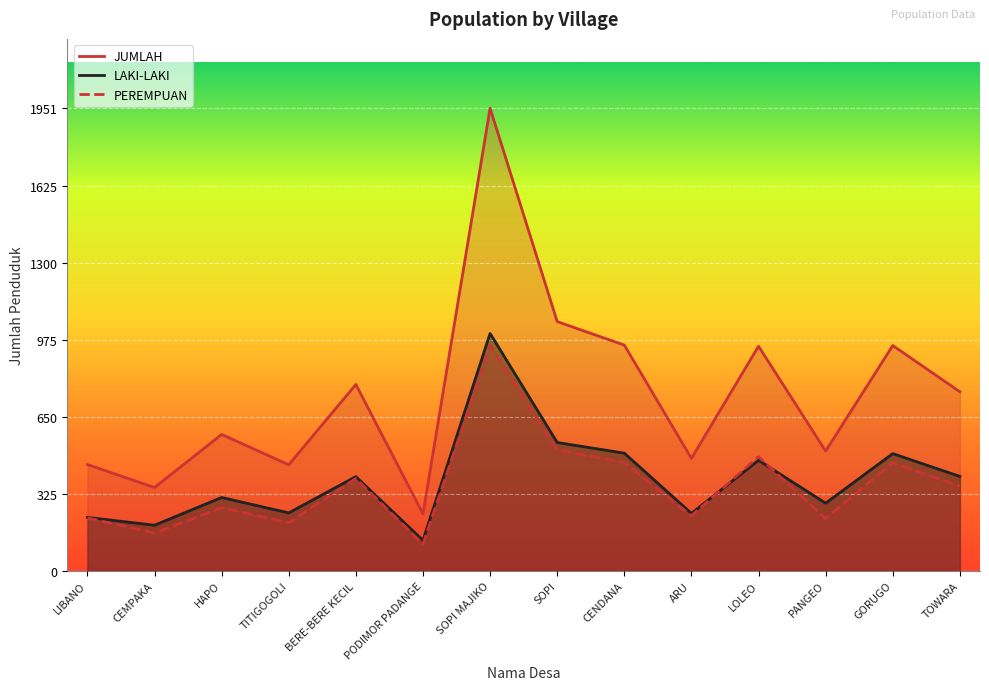

What are all the series names shown in the legend?

JUMLAH, LAKI-LAKI, PEREMPUAN